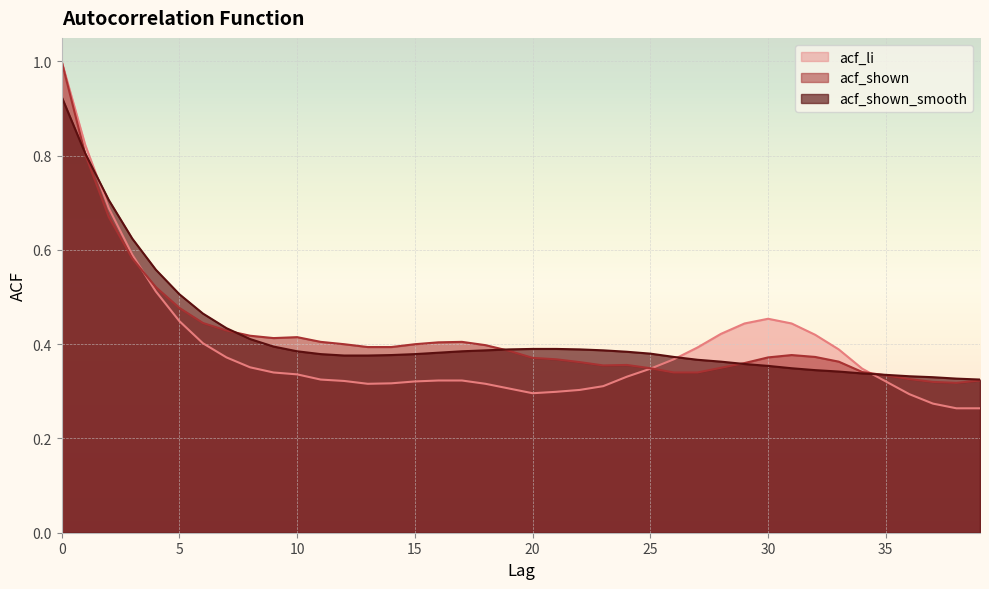

Between 4 and 39, which series saw the biggest shift?

acf_li